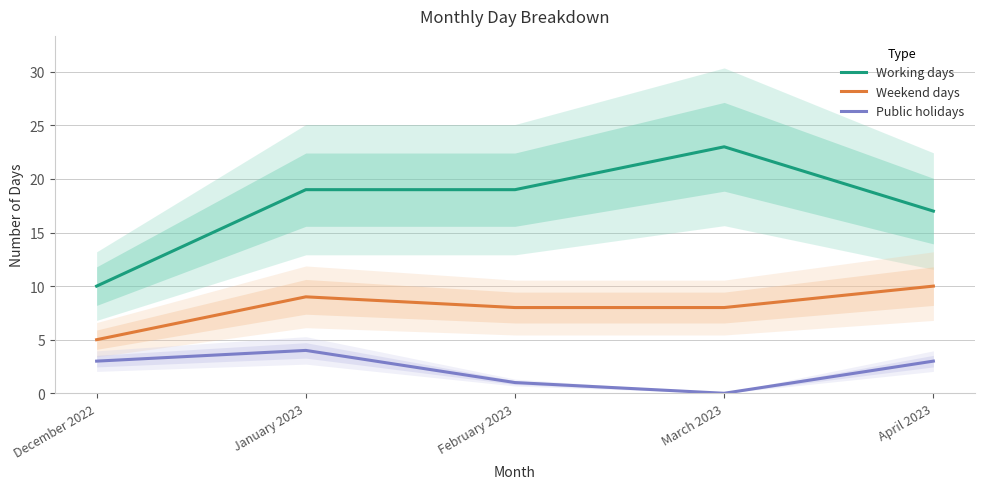

What is the maximum value for Working days?

23